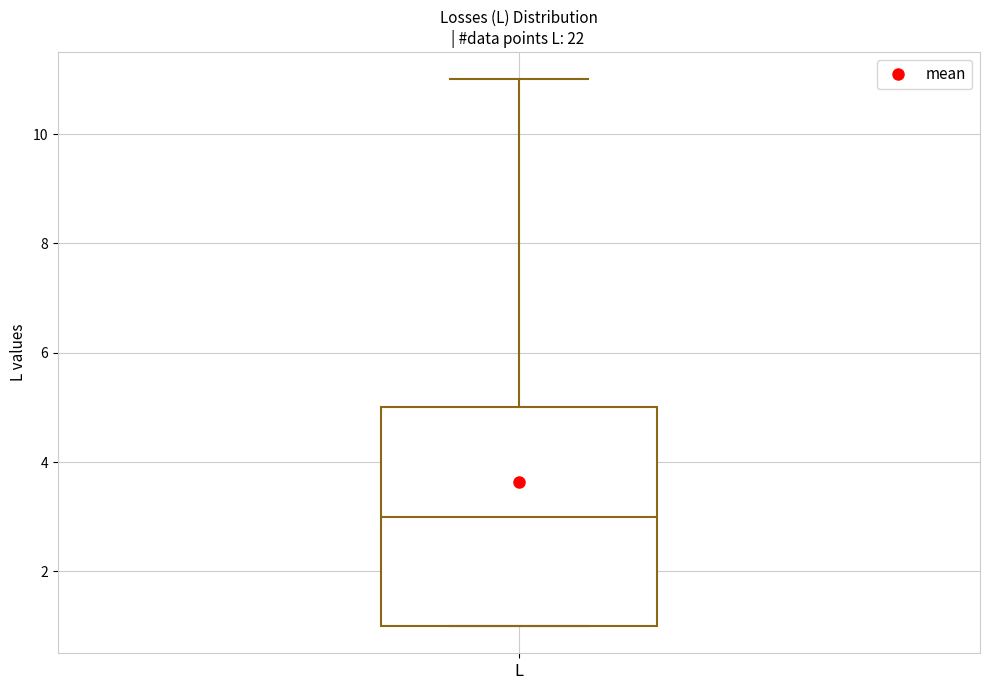

Read this box plot against the y-axis: the position of the median line, the range covered by the box, and the ends of both whiskers. The values are not printed on the chart, so give them approximately, as read against the axis.

median 3, box 1 to 5, whiskers 1 to 11